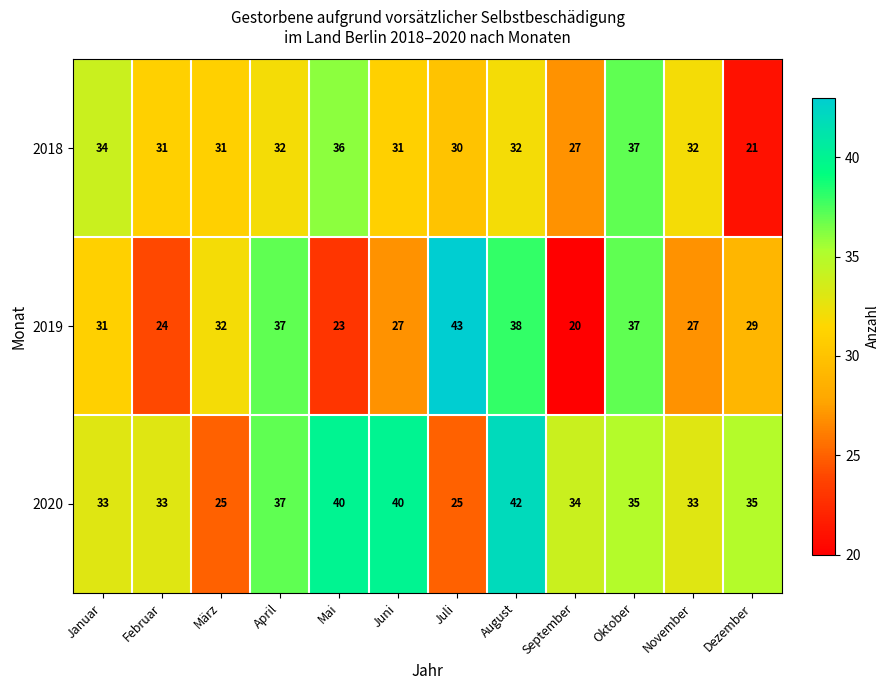

Which series has the largest total across all categories?

2020